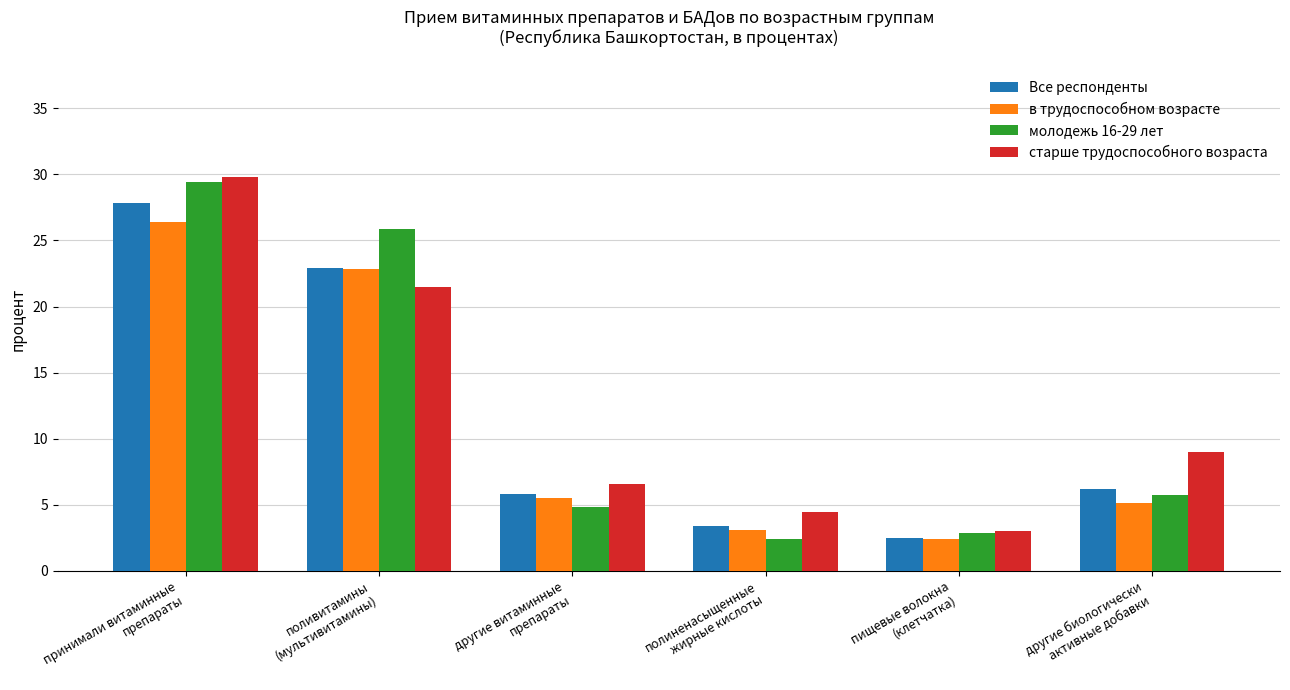

How many values in the старше трудоспособного возраста series are below 9?

3